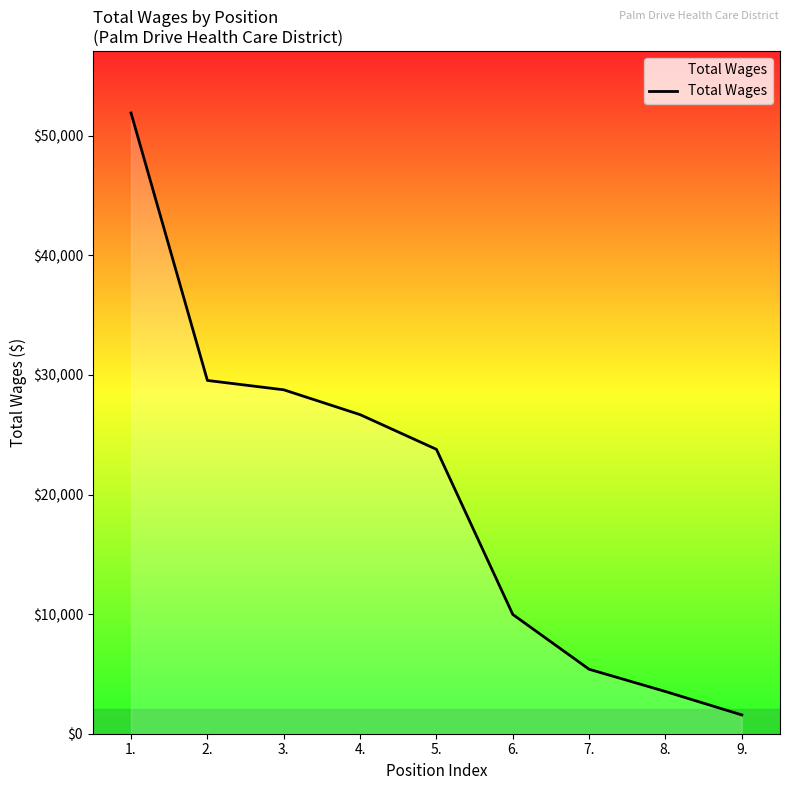

Reading right to left, list all the values displayed in this chart.

9.=1572	8.=3528	7.=5390	6.=9973	5.=23779	4.=26681	3.=28758	2.=29541	1.=51903